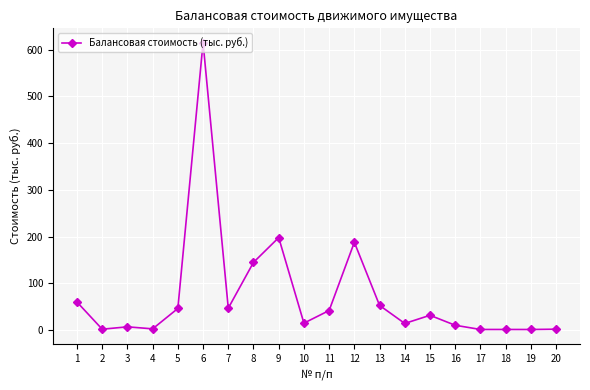

What is the value of the 5th point from the left?

46.4